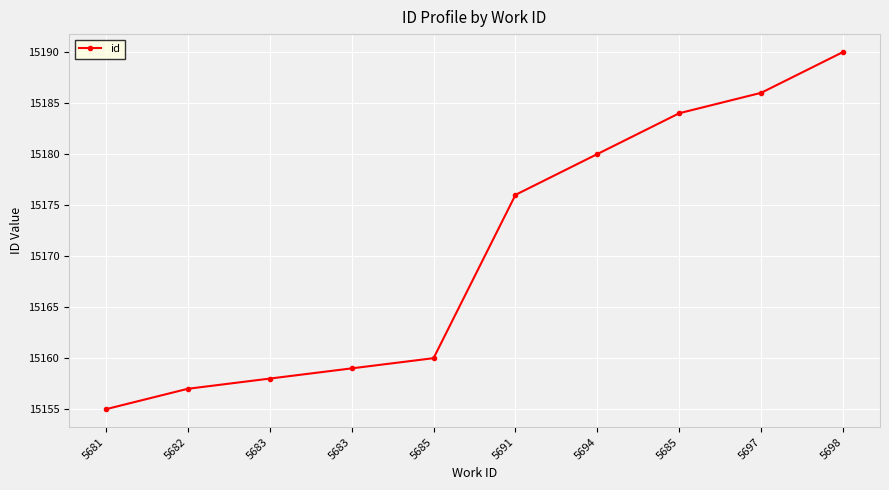

Which category has the lowest value across all series?

5681